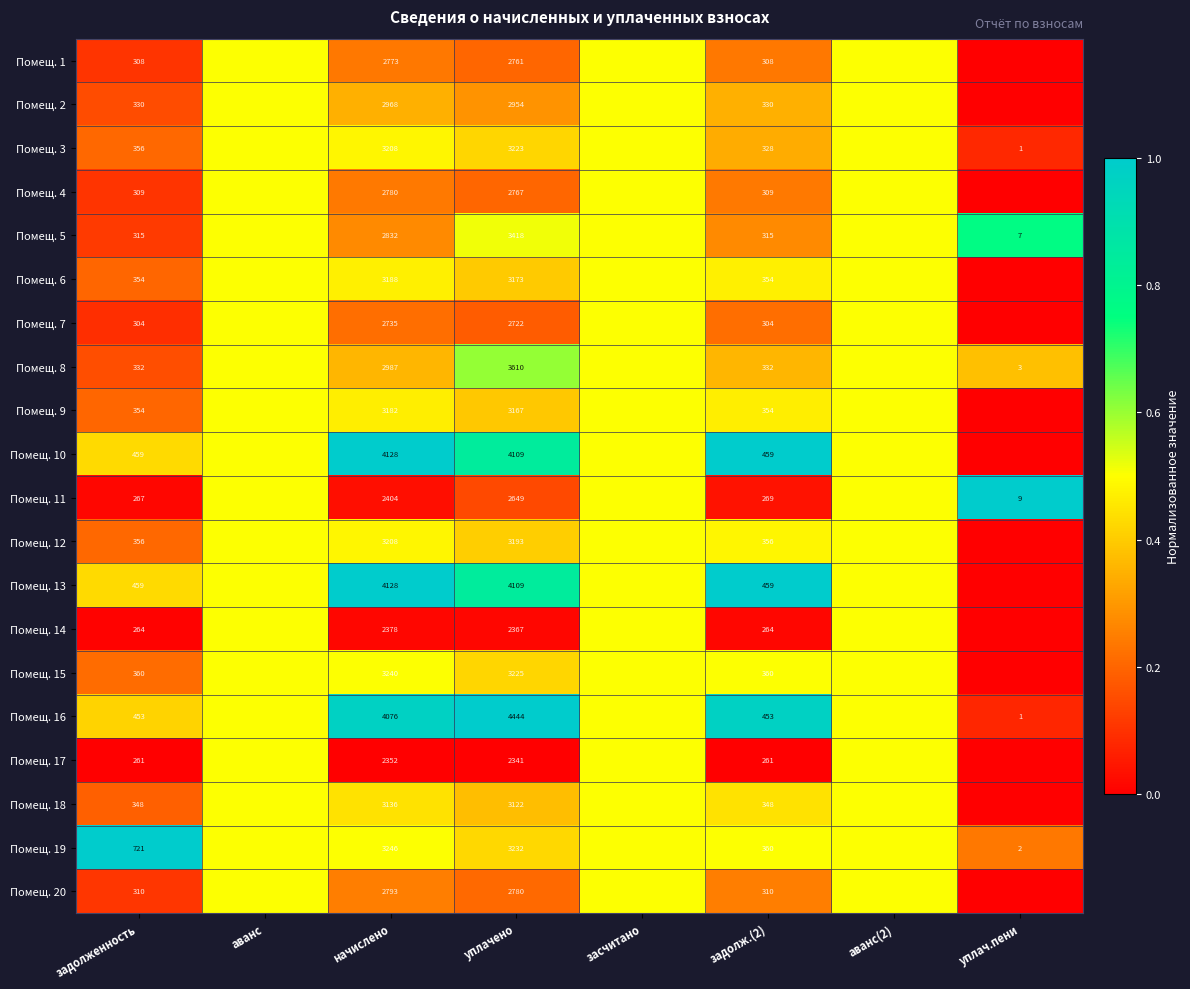

What is the total value across all series at задолженность?

7220.0